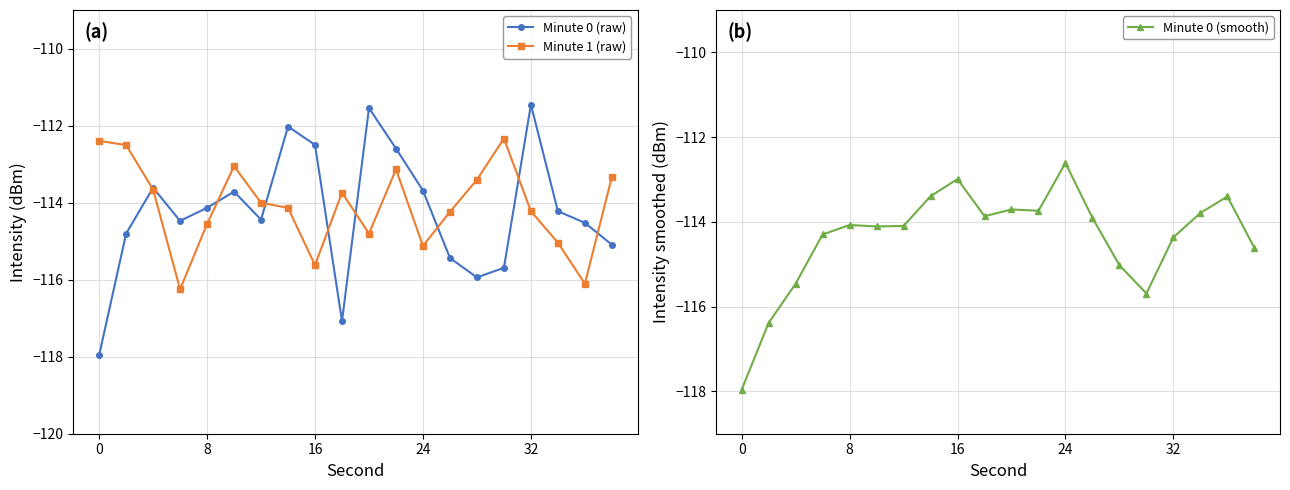

The Minute 1 (raw) series shows -26.7 at 16. True or false?

False